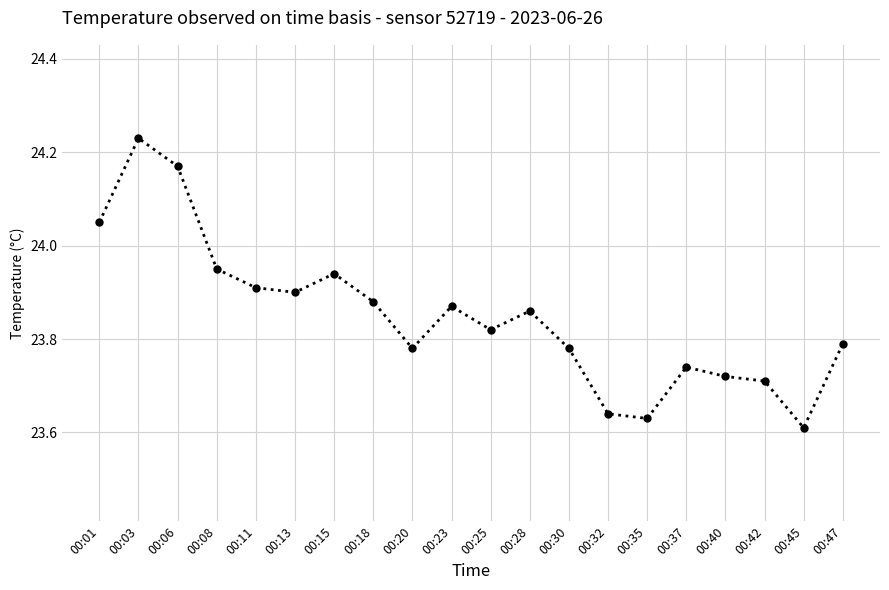

What is the difference between the second highest and minimum values?

0.6